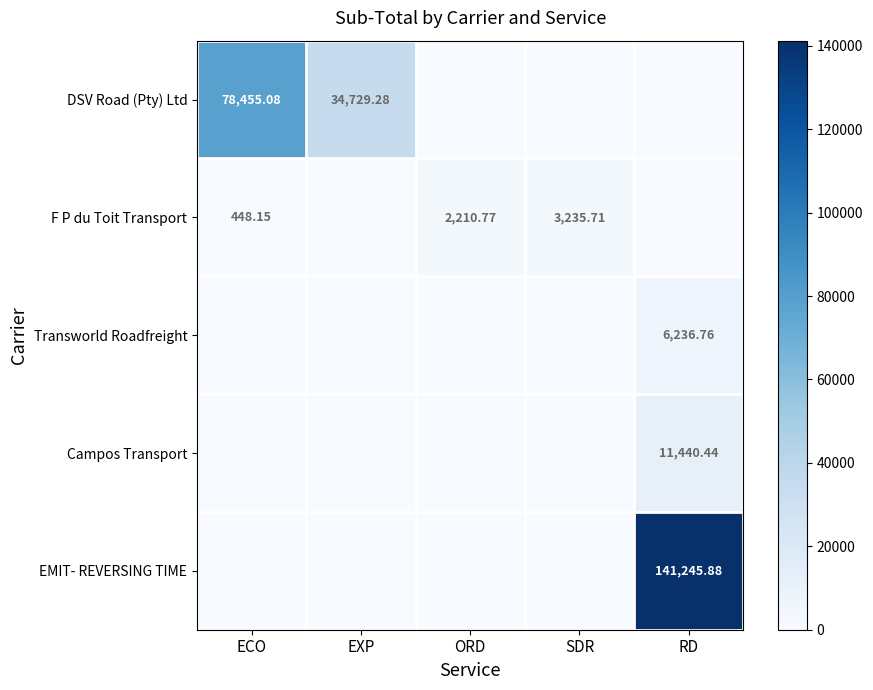

Rank the categories by EMIT- REVERSING TIME value from lowest to highest.

ECO, EXP, ORD, SDR, RD